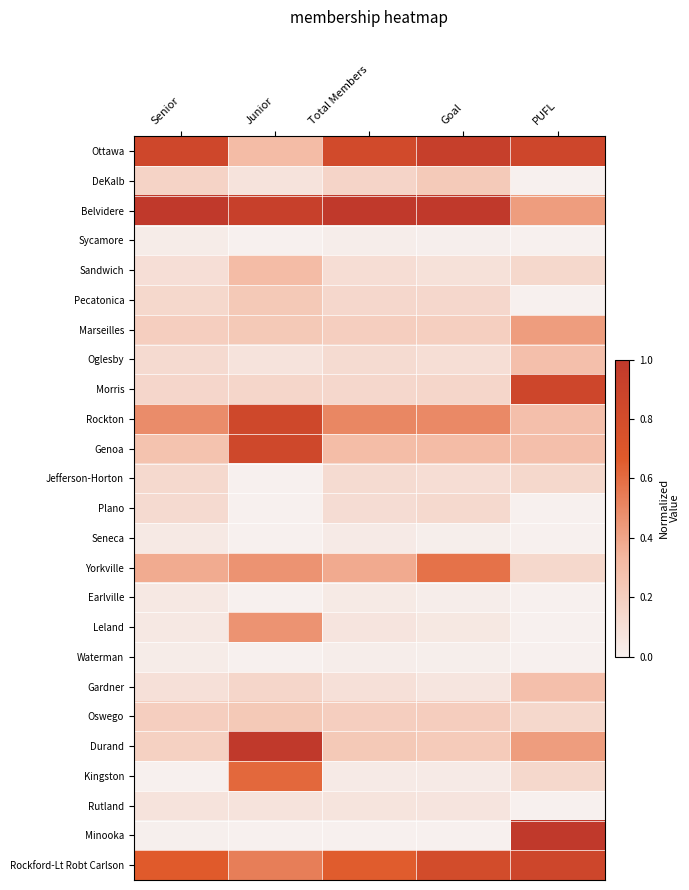

Which series has the largest range (max minus min)?

Minooka